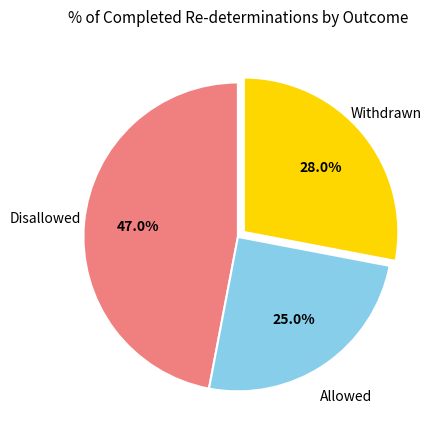

What percentage is the Allowed slice, to the nearest percent?

25%